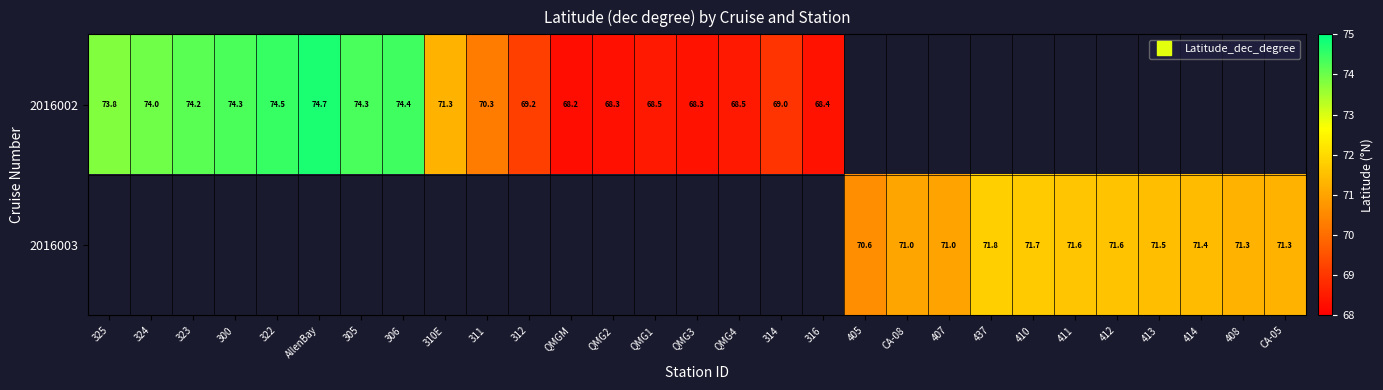

How many series are shown in this chart?

2